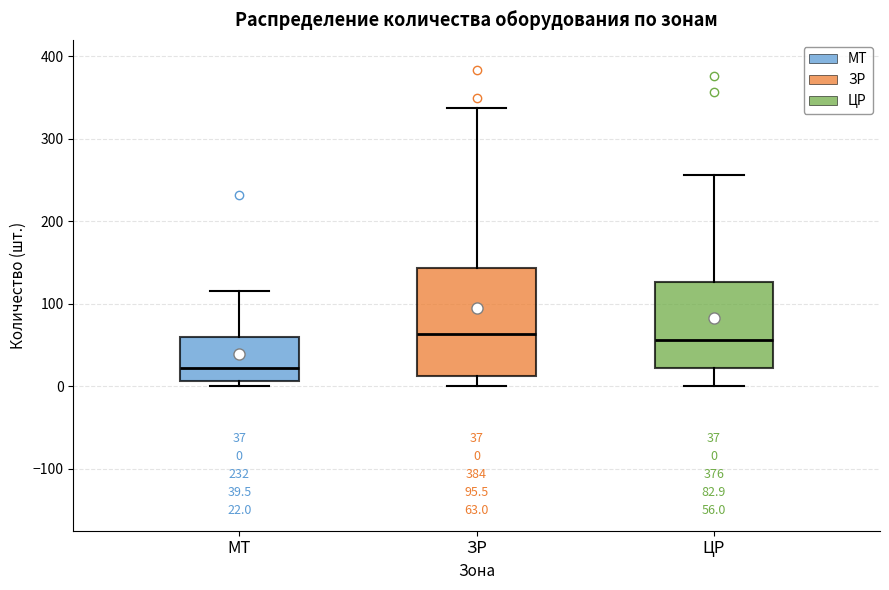

Which box has the lowest median line?

МТ